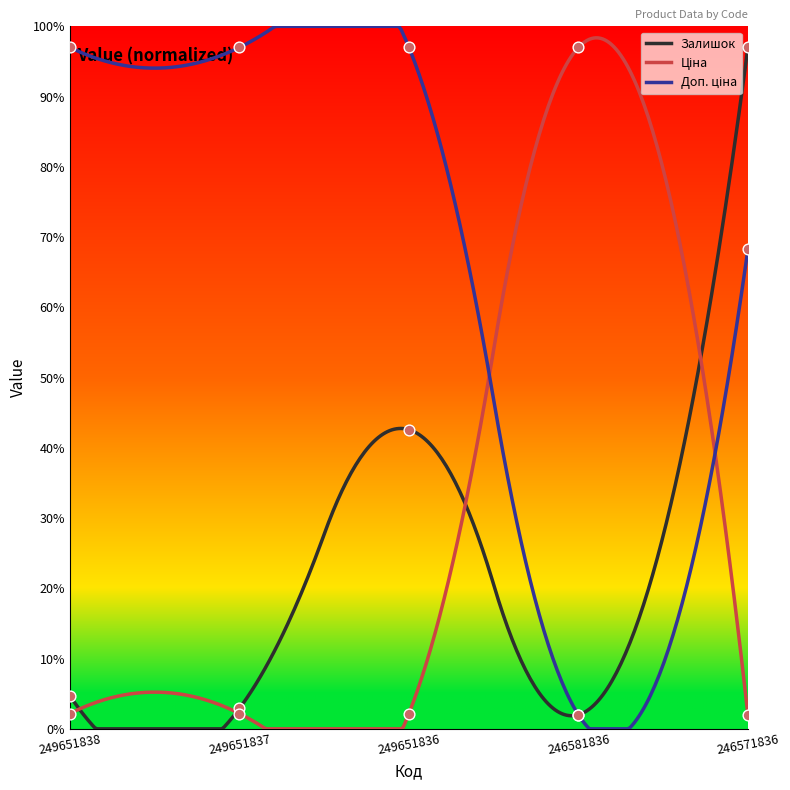

Which series contains the lowest Y value?

Залишок